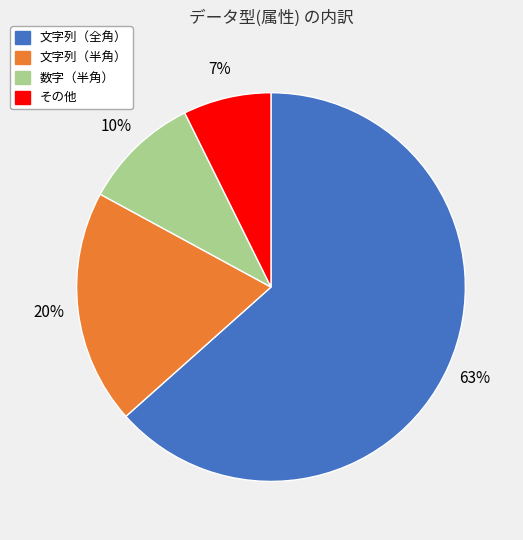

To the nearest percent, what percentage of the pie is 数字（半角）?

10%